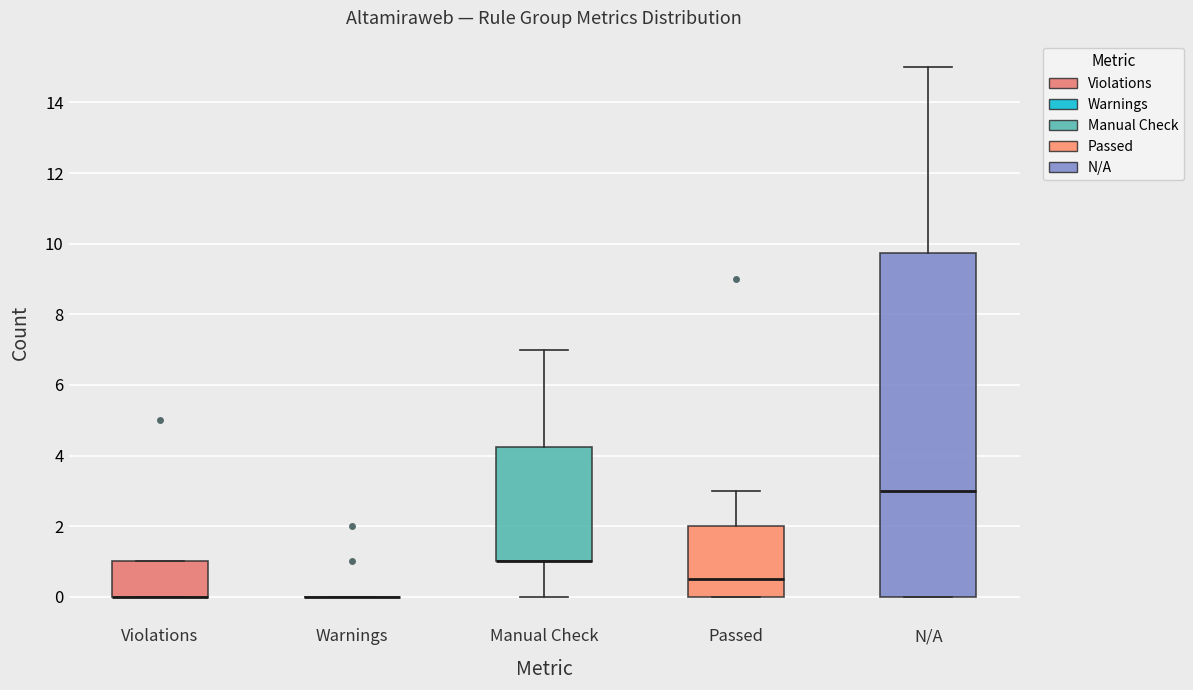

Reading left to right, transcribe this box plot: for each box, give where its median line is, the range the box spans, and where its two whiskers end, as read against the y-axis. The values are not printed on the chart, so give them approximately, as read against the axis.

Violations: median 0.0 (drawn on the box's lower edge), box 0.0 to 1.0, whiskers 0.0 to 1.0
Warnings: box collapsed to a line at 0.0, whiskers 0.0 to 0.0
Manual Check: median 1.0 (drawn on the box's lower edge), box 1.0 to 4.2, whiskers 0.0 to 7.0
Passed: median 0.6, box 0.0 to 2.0, whiskers 0.0 to 3.0
N/A: median 3.0, box 0.0 to 9.8, whiskers 0.0 to 15.0